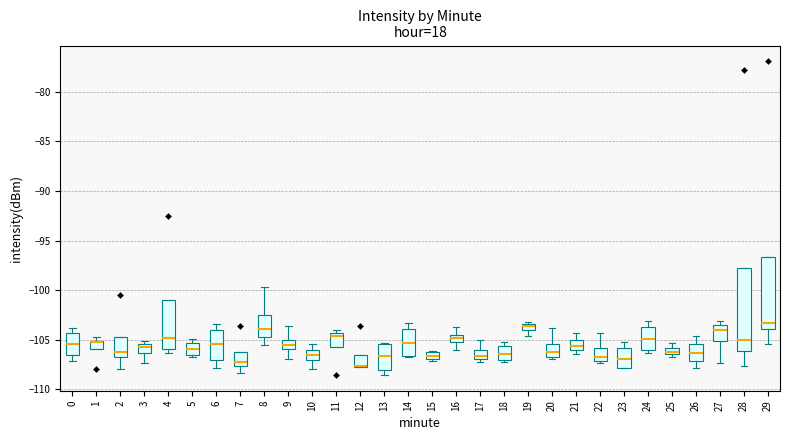

Where does the median line of the box at x = 5 sit on the y-axis? The values are not printed on the chart, so give them approximately, as read against the axis.

-106.0